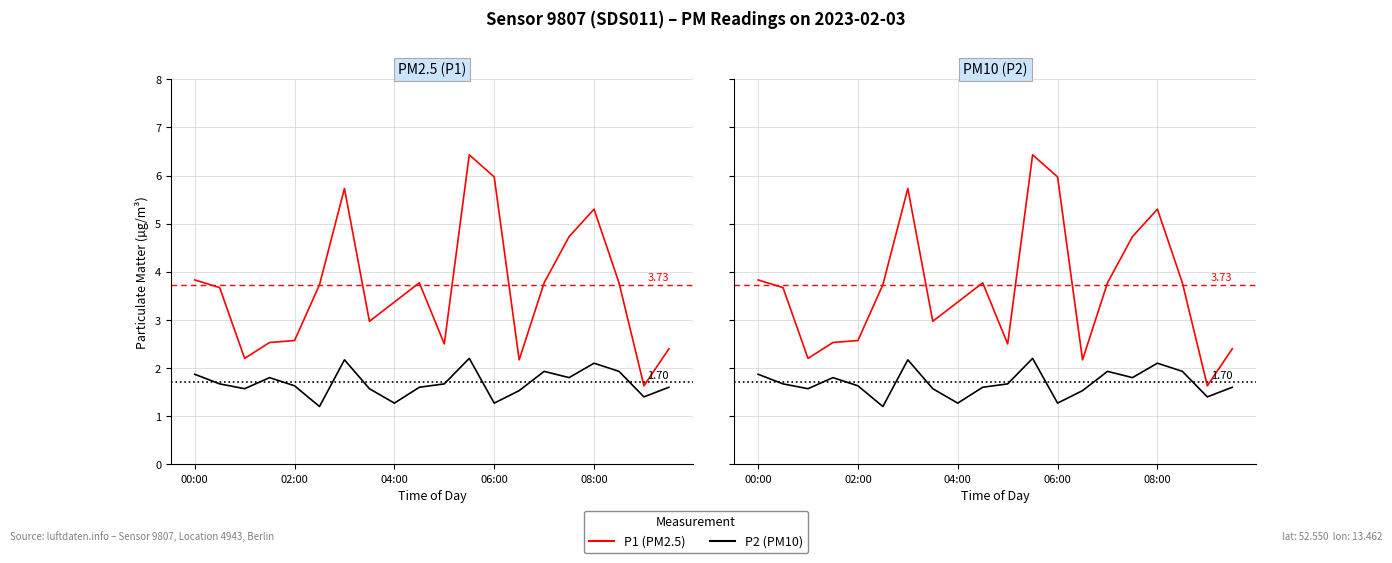

Which series changed the most between 9 and 18?

P1